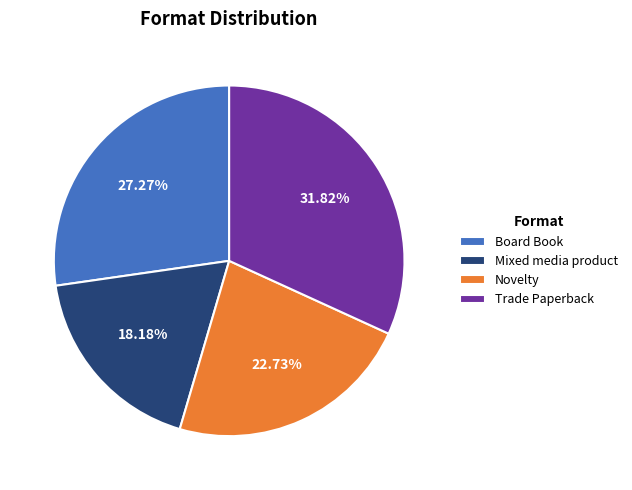

Is there a majority slice in this chart?

No